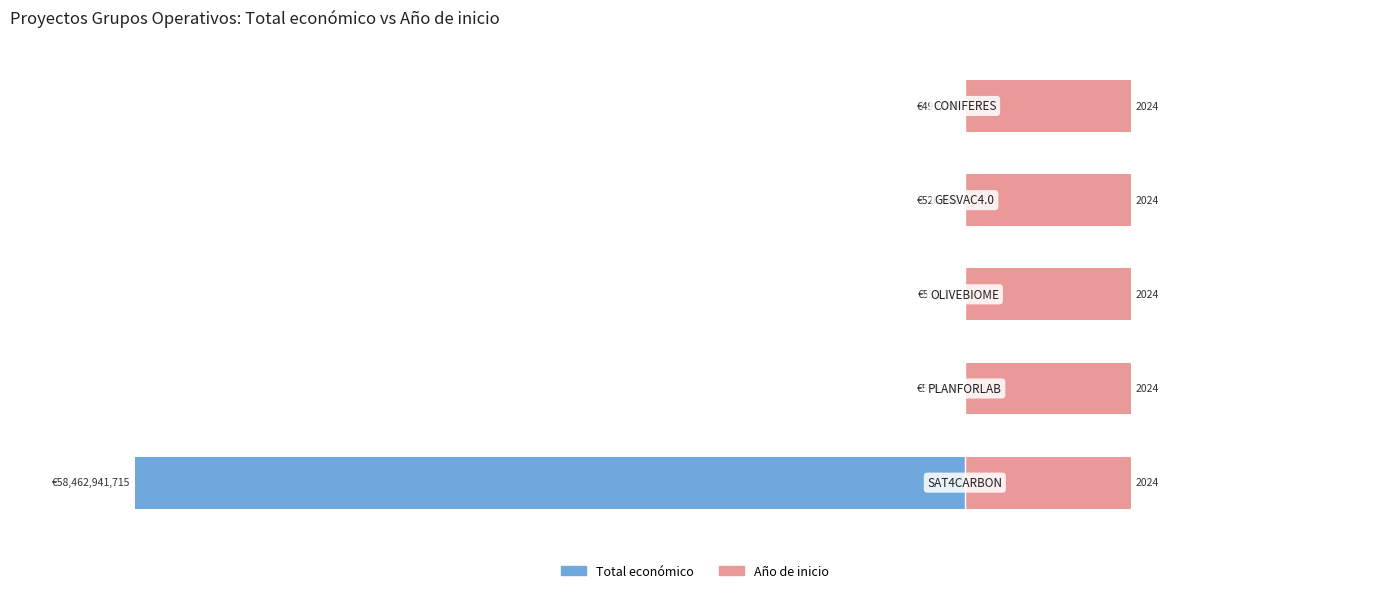

Between 3 and 1, which is larger?

3